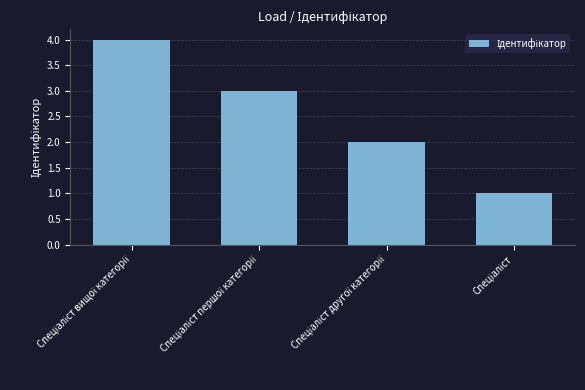

What is the sum of all values?

10